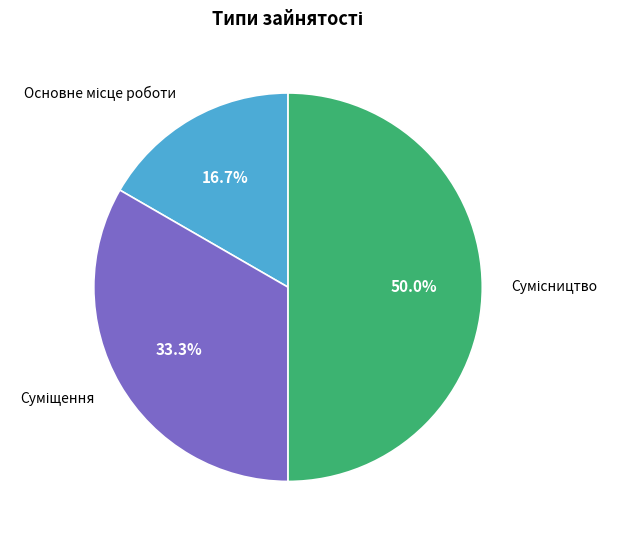

What is the change in value from Основне місце роботи to Сумісництво?

+2